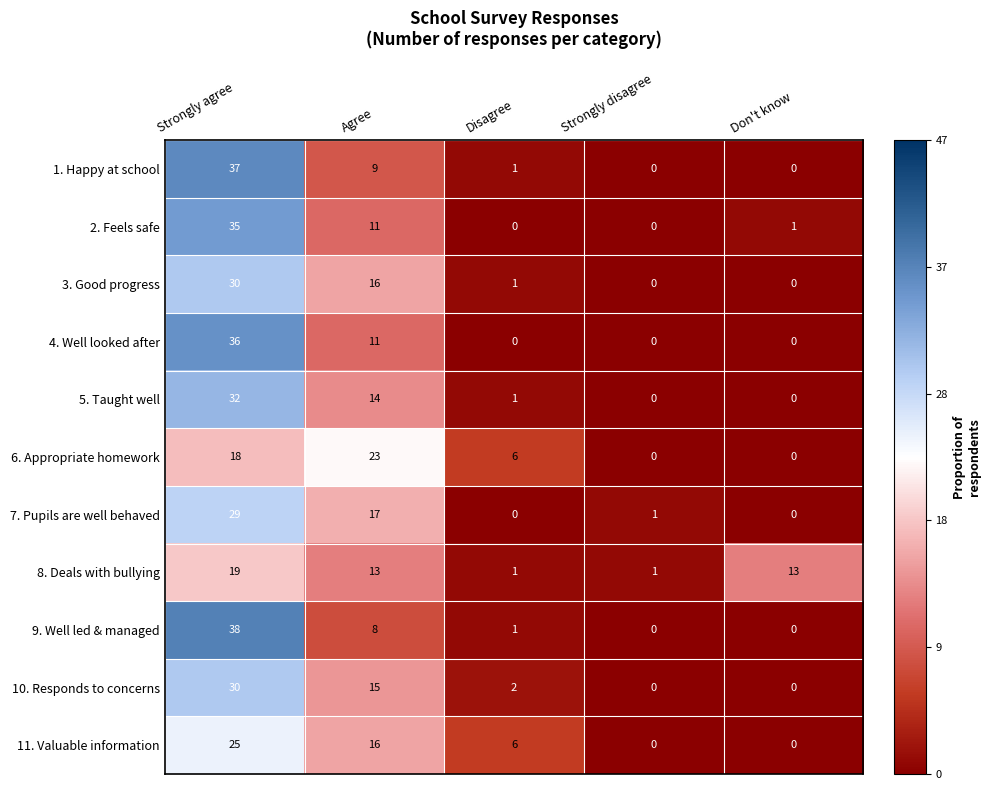

At how many categories does at least one series exceed 0?

5